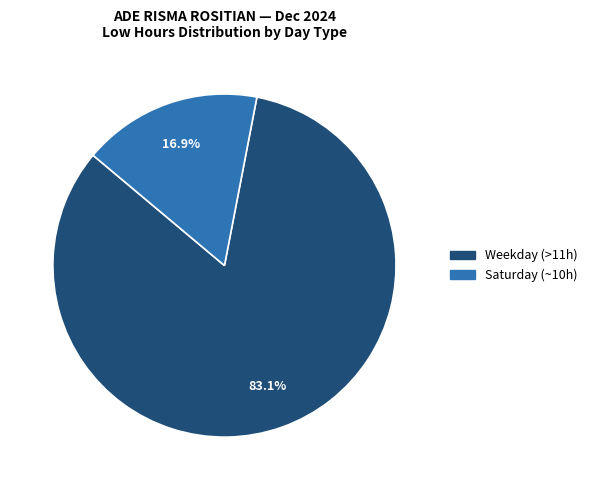

How many slices are in this pie chart?

2